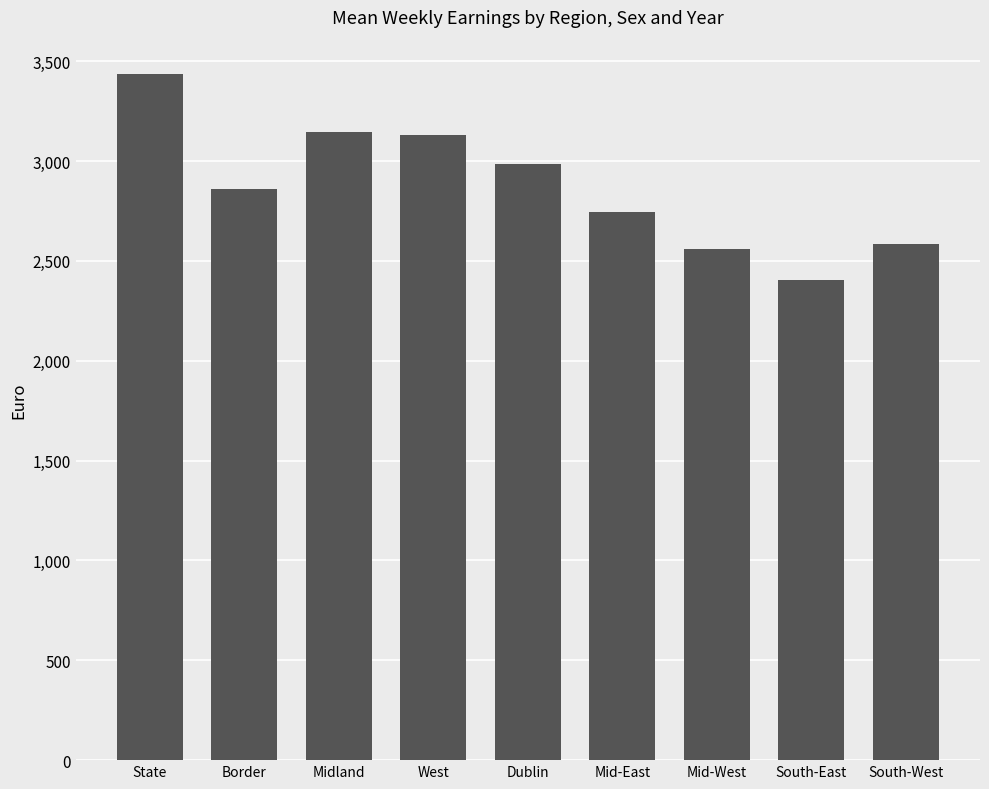

What is the difference between the values at State and Border?

576.6